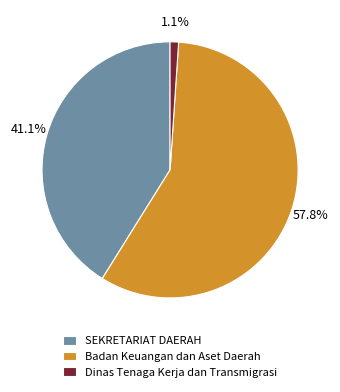

To the nearest percent, what is the difference between the Badan Keuangan dan Aset Daerah and SEKRETARIAT DAERAH slice percentages?

17%